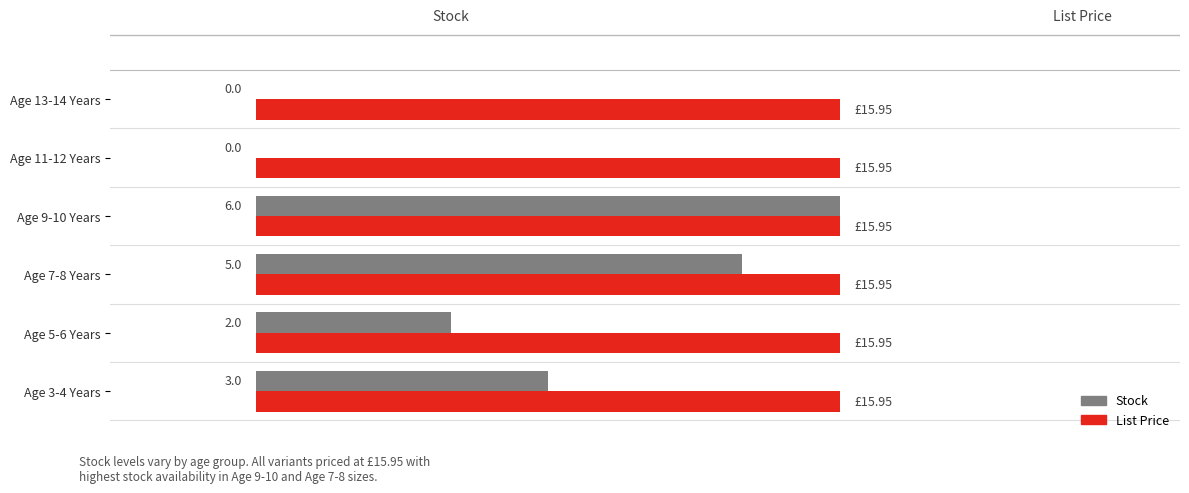

Which series has the largest range (max minus min)?

Stock